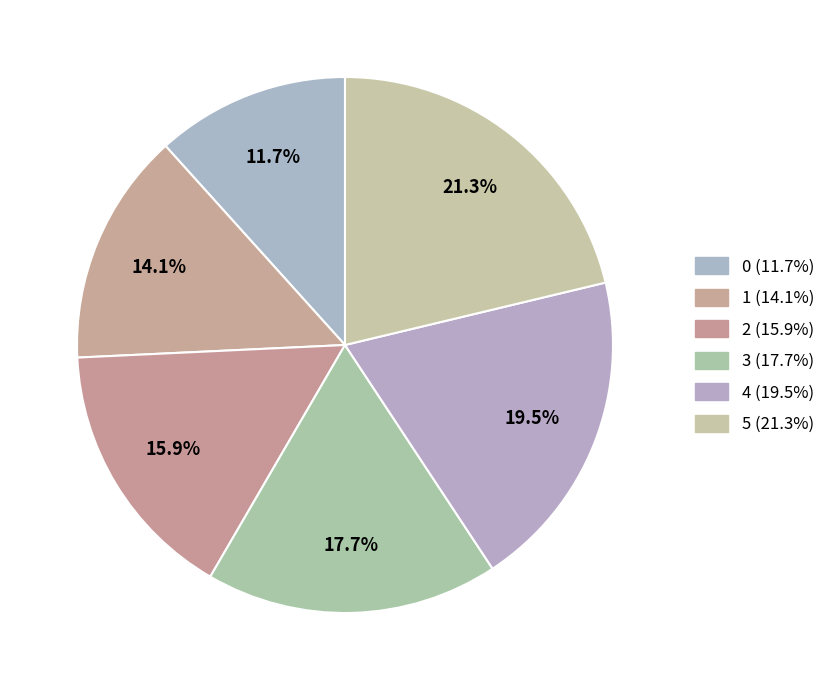

What percentage is the 3 slice, to the nearest percent?

18%